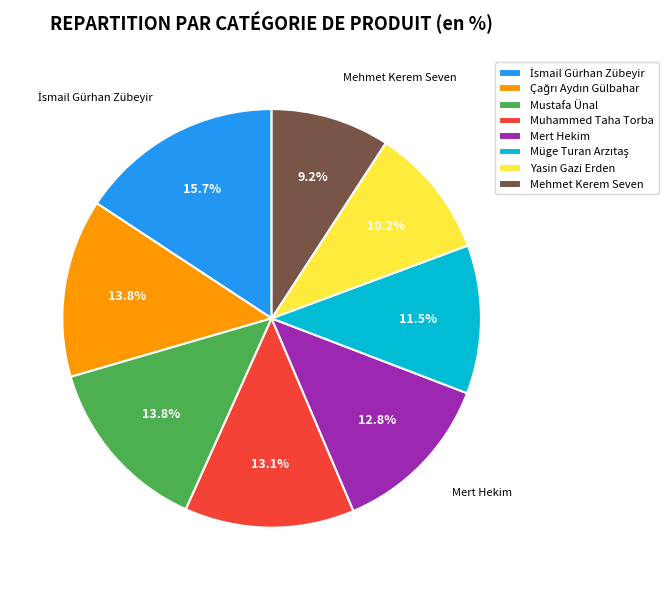

What portion of the pie excludes Mehmet Kerem Seven?

90.8%